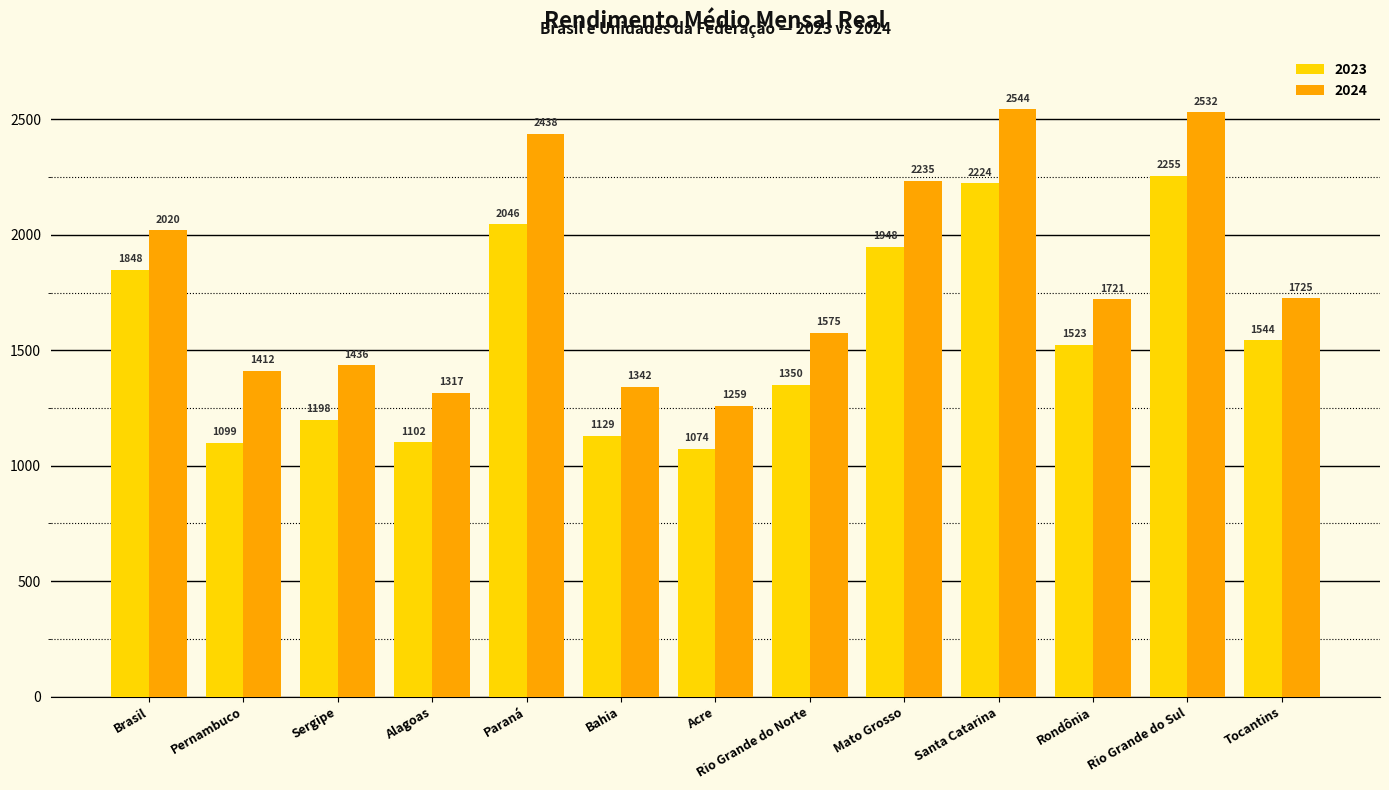

Is the value of 2023 at Bahia greater than the value of 2024 at Pernambuco?

No